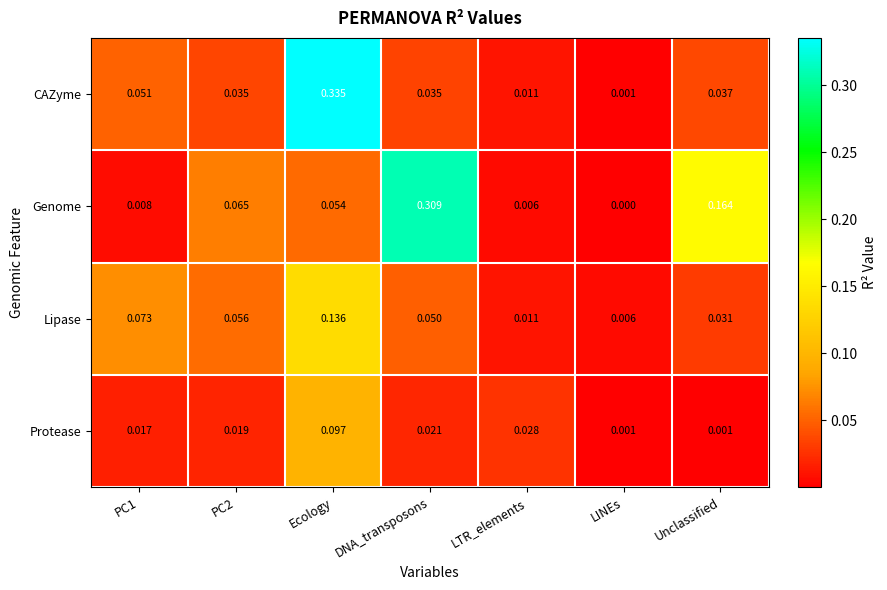

Rank the series by their maximum value, from lowest to highest.

Protease, Lipase, Genome, CAZyme